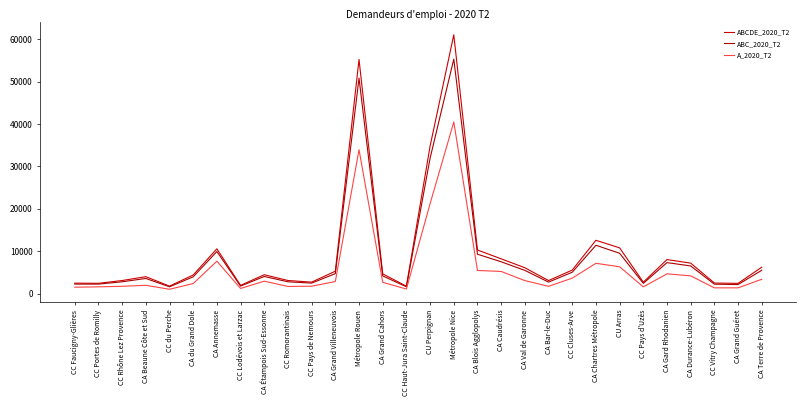

What is the average value of the A_2020_T2 series?

5902